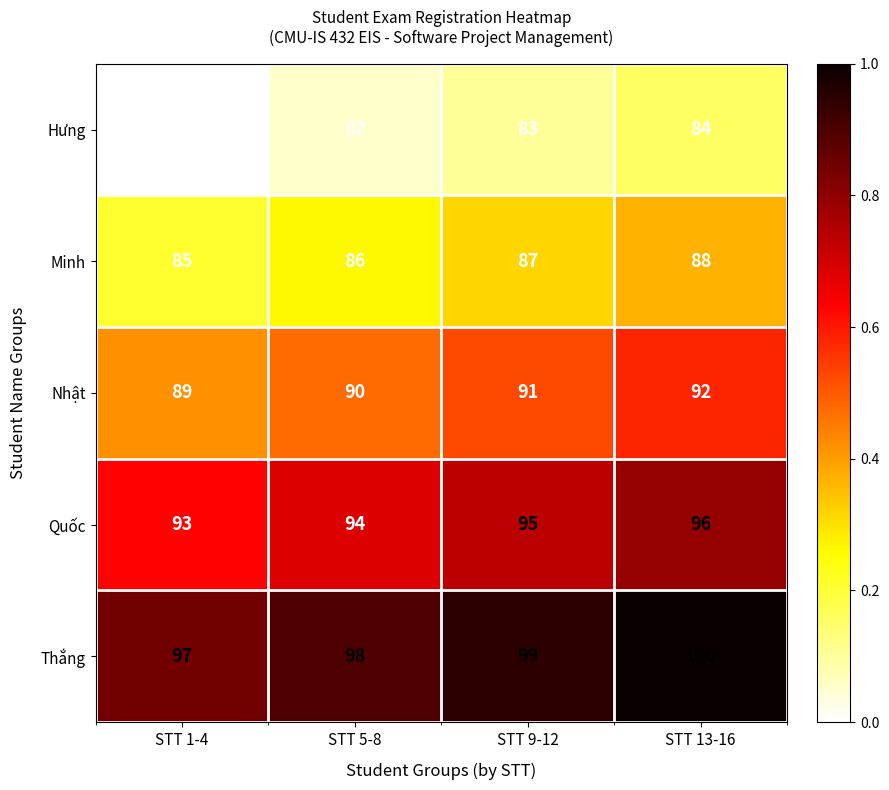

Which category has the highest value across all series?

STT 13-16